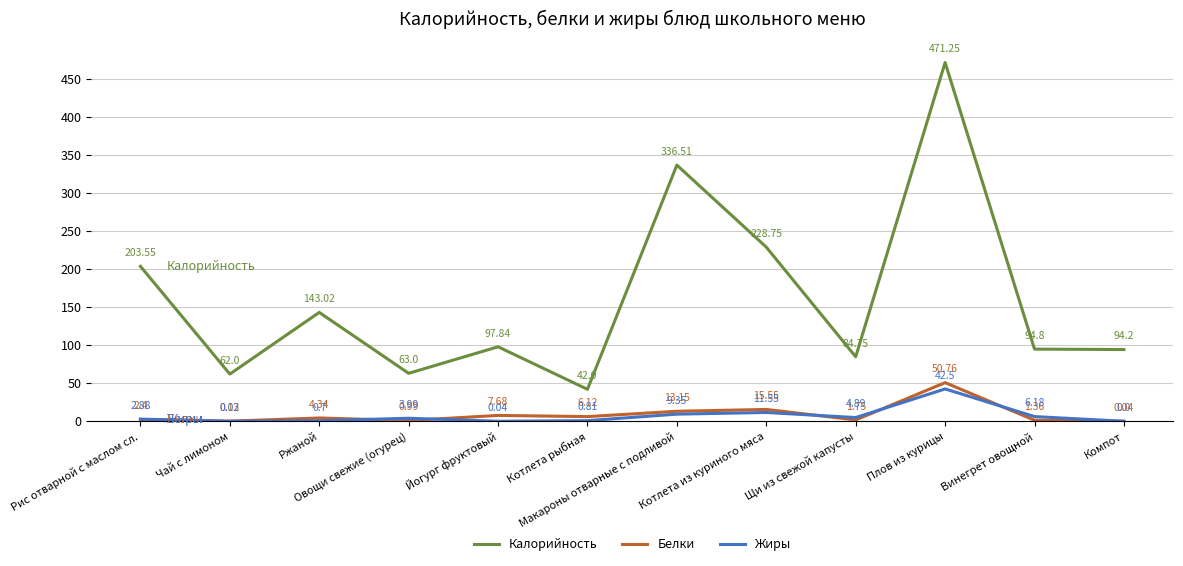

Is it true that Калорийность equals 75.1 at Котлета рыбная?

False